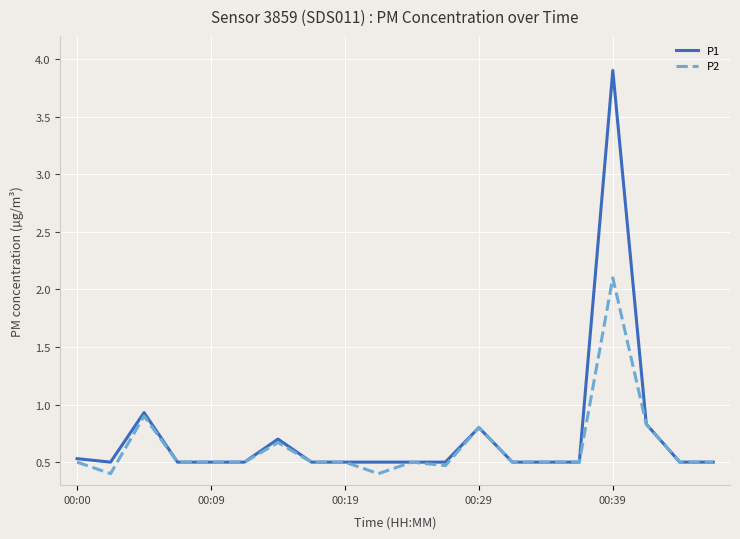

What is the maximum value shown in the chart?

3.9